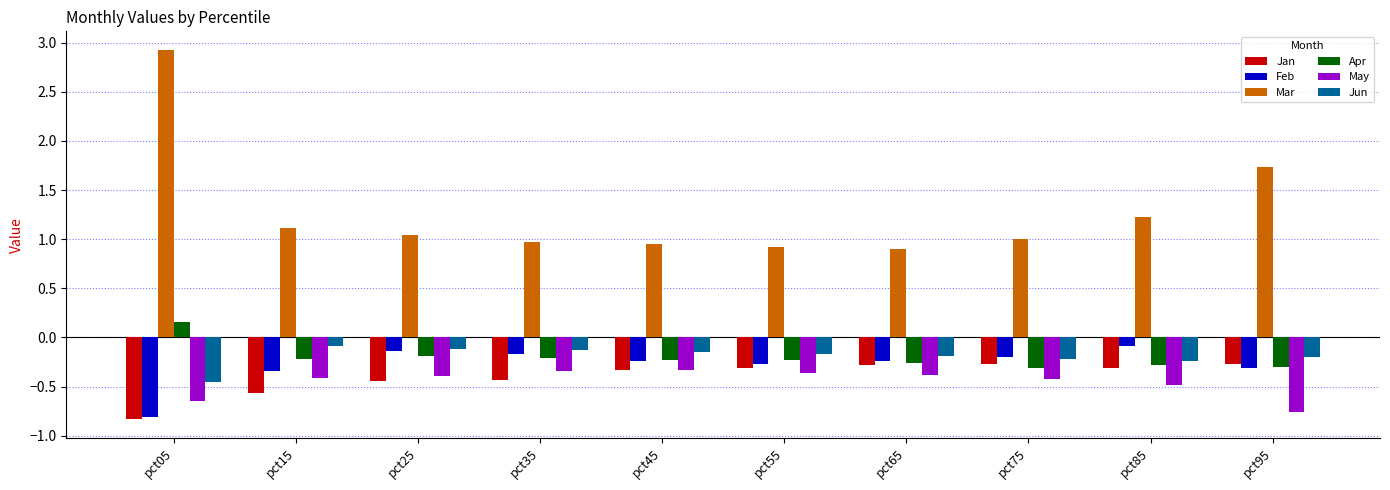

At which label does Jan reach its minimum?

pct05